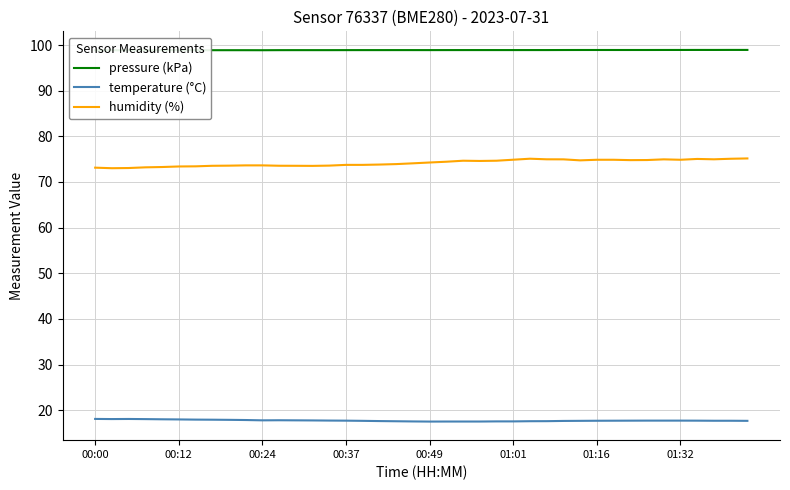

Does the chart have visible grid lines?

Yes